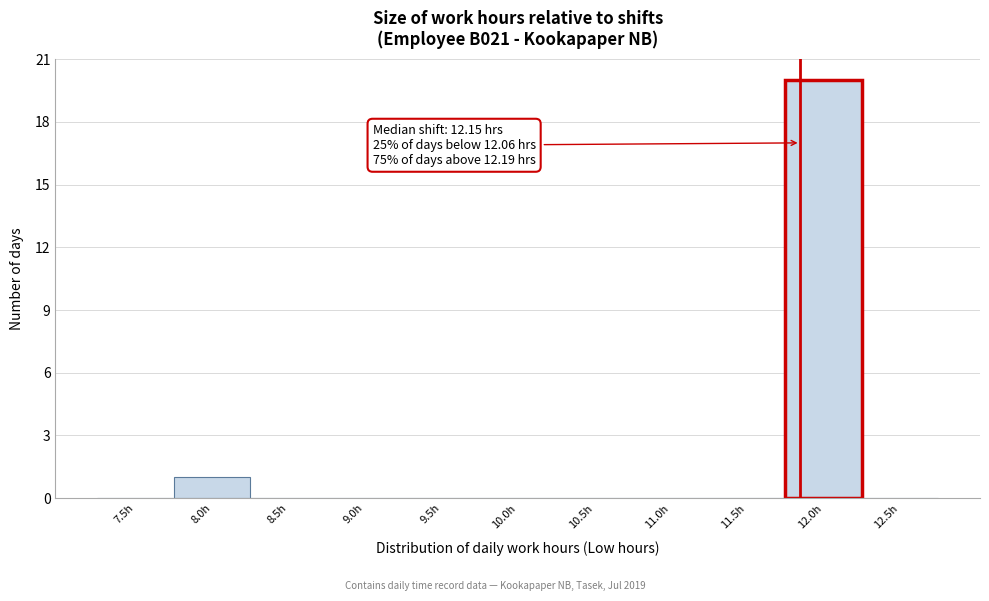

Reading left to right, what are all the values shown in this chart?

7.5h=0	8.0h=1	8.5h=0	9.0h=0	9.5h=0	10.0h=0	10.5h=0	11.0h=0	11.5h=0	12.0h=20	12.5h=0